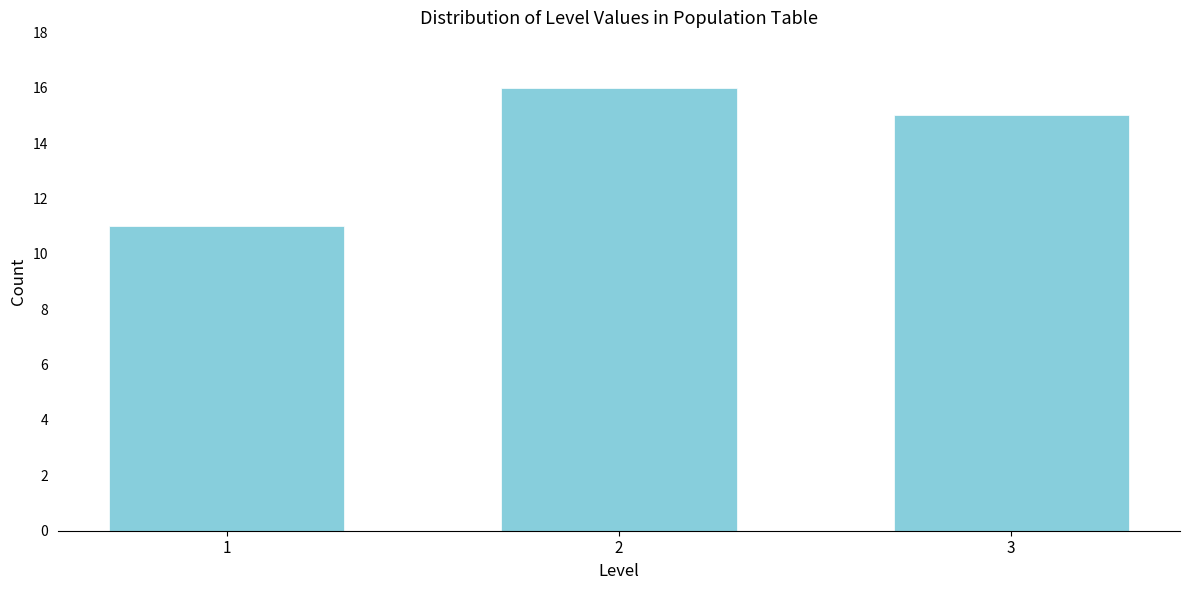

Reading right to left, transcribe all the data shown in this chart.

3=15	2=16	1=11